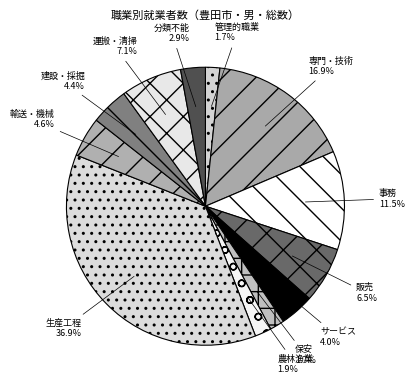

What is the largest slice in the pie chart?

生産工程